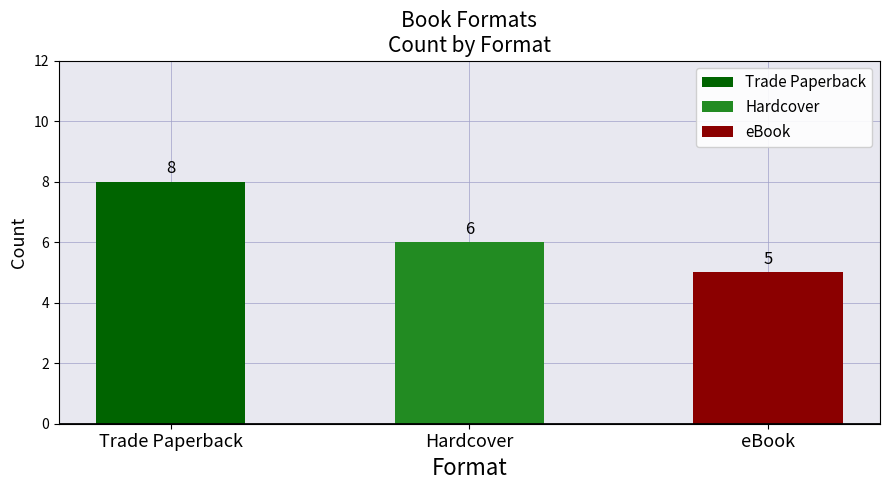

What is the label of the 2nd bar from the left?

Hardcover